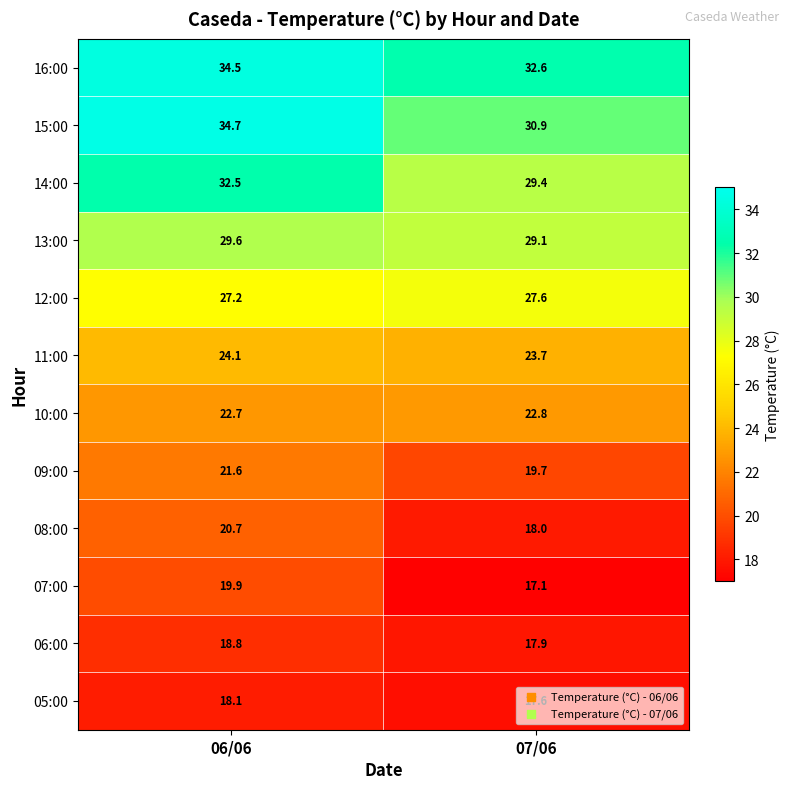

What is the maximum value for 08:00?

20.7